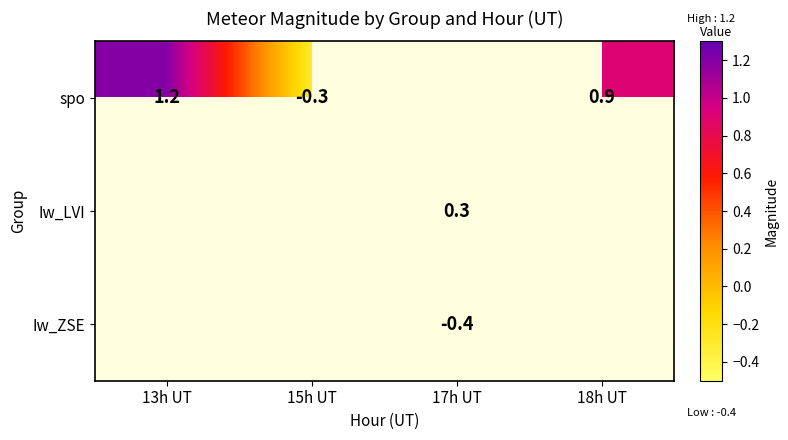

Is it true that Iw_LVI equals 0.1 at 17h UT?

False